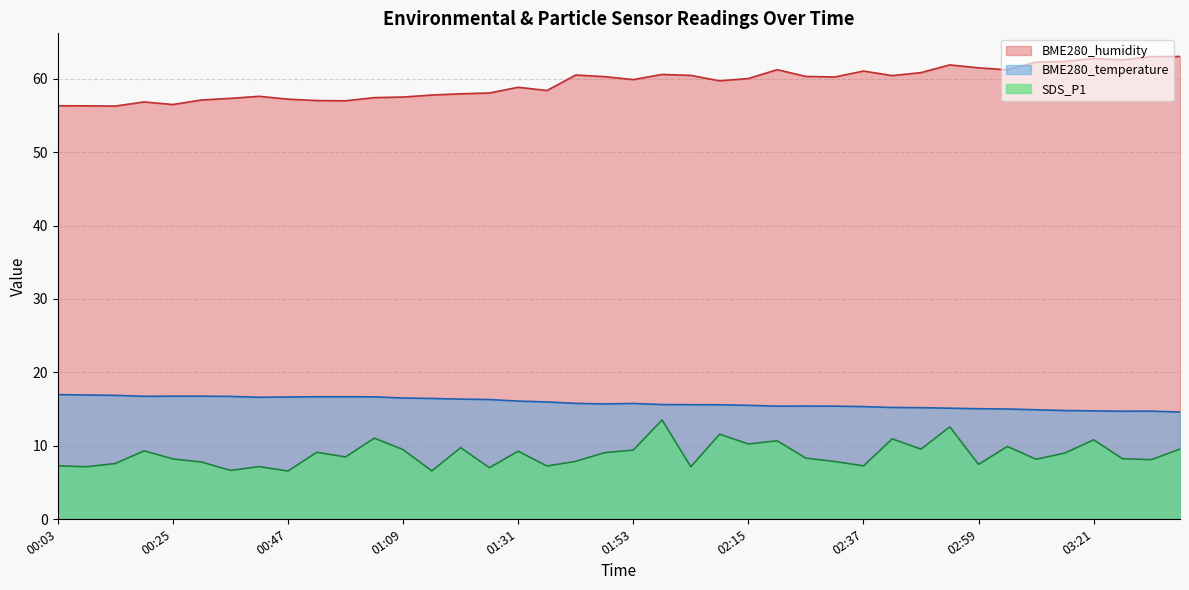

What is the average value of the BME280_temperature series?

15.8